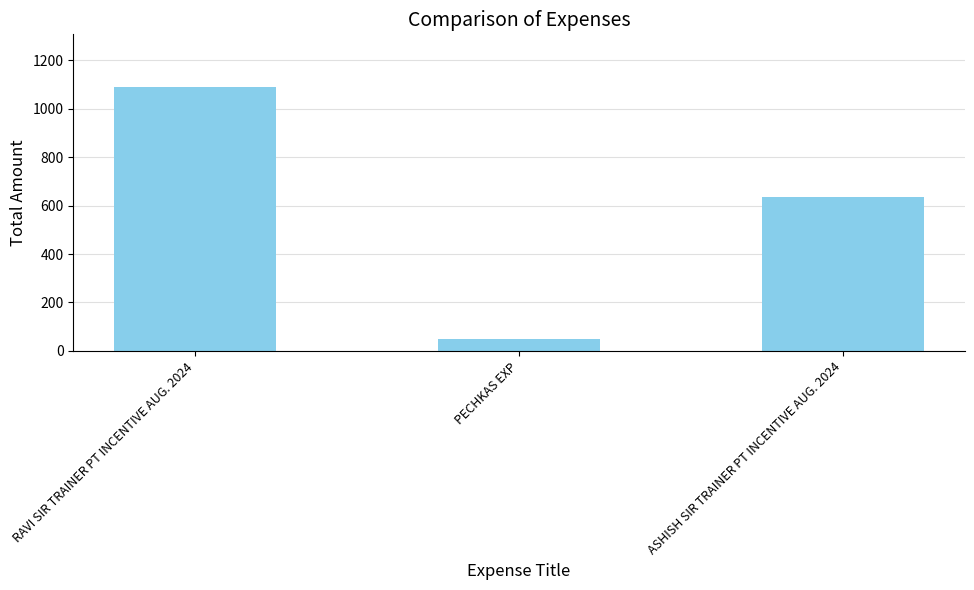

How many values are between 50 and 1090?

3